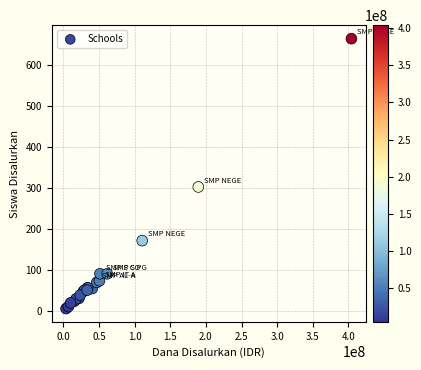

What Y value in the scatter plot is closest to 334?

302